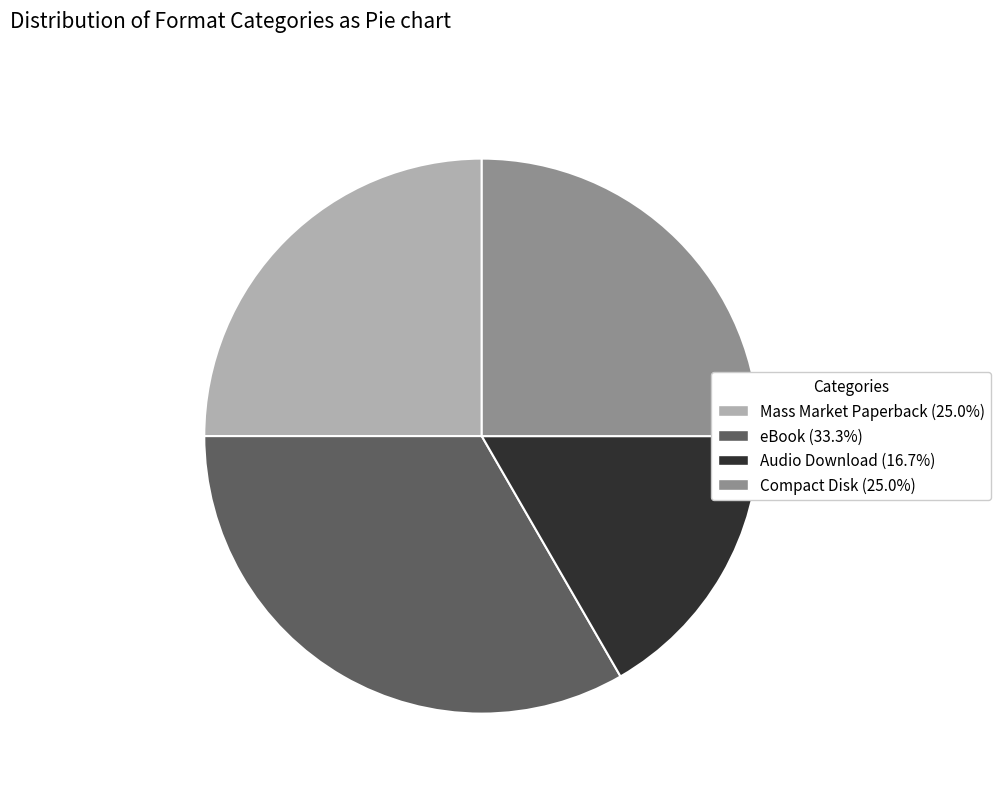

What is the ratio of the value at Audio Download to the value at Mass Market Paperback?

0.7